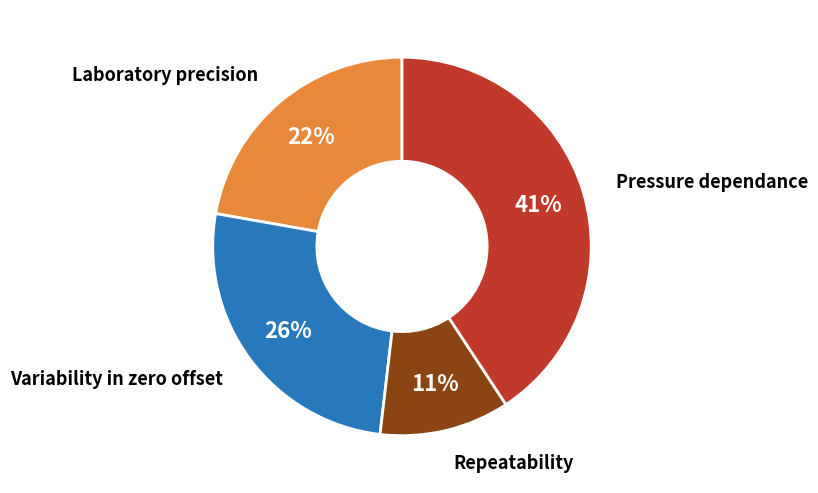

To the nearest percent, what is the average slice percentage?

25%